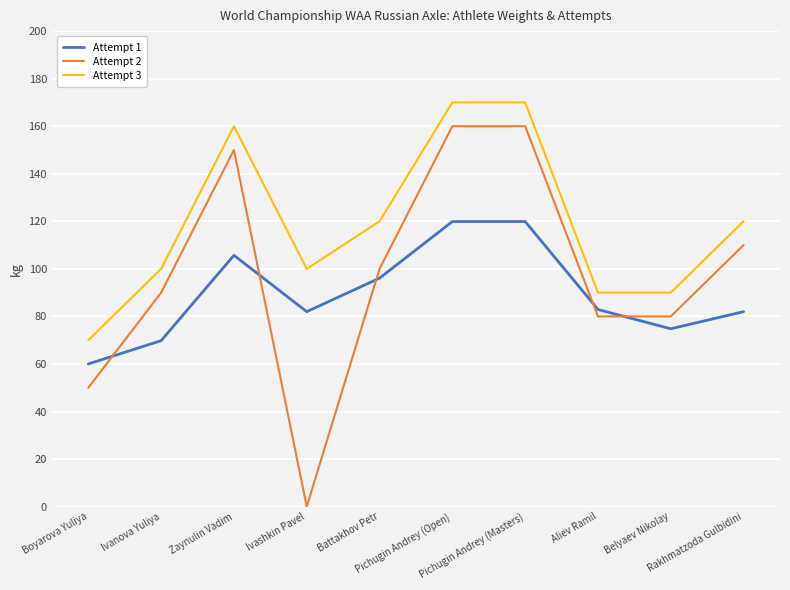

Which label corresponds to the smallest value in the chart?

Ivashkin Pavel